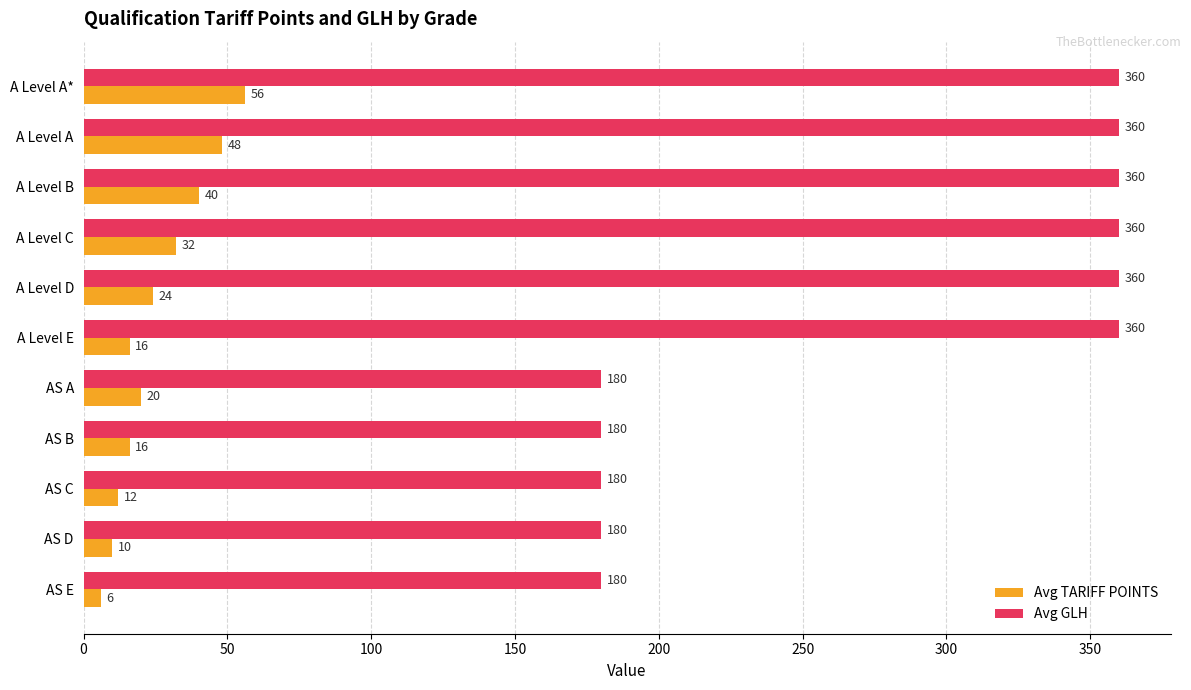

How many series are shown in this chart?

2